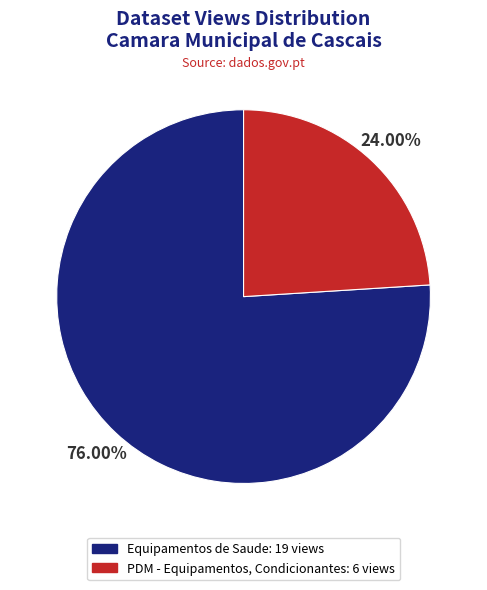

To the nearest percent, what is the combined percentage of PDM - Equipamentos, Condicionantes and Equipamentos de Saude?

100%